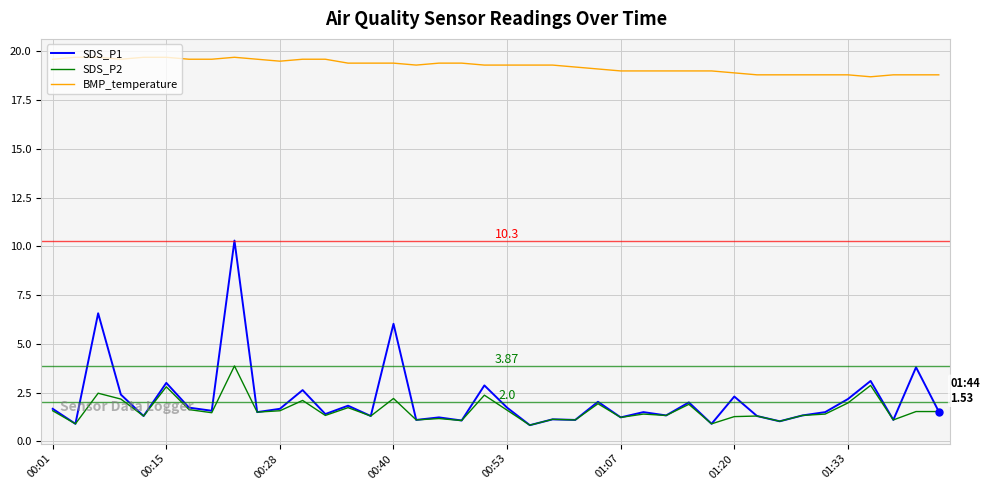

What are all the series names shown in the legend?

SDS_P1, SDS_P2, BMP_temperature